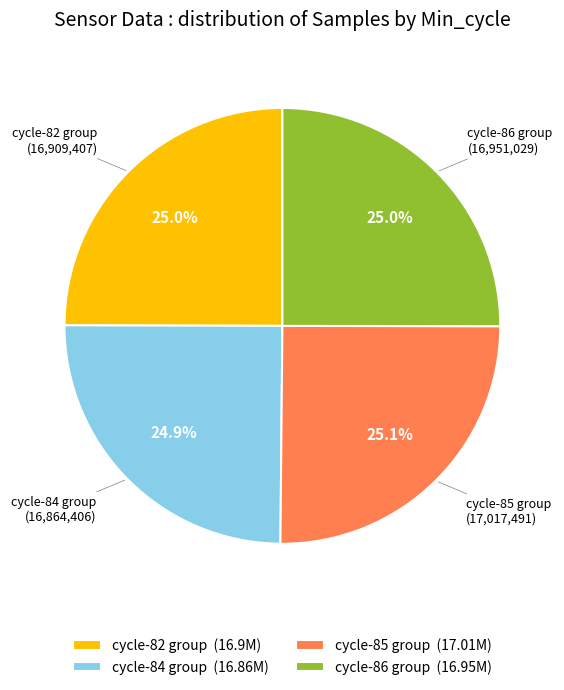

Count the number of slices in the pie.

4